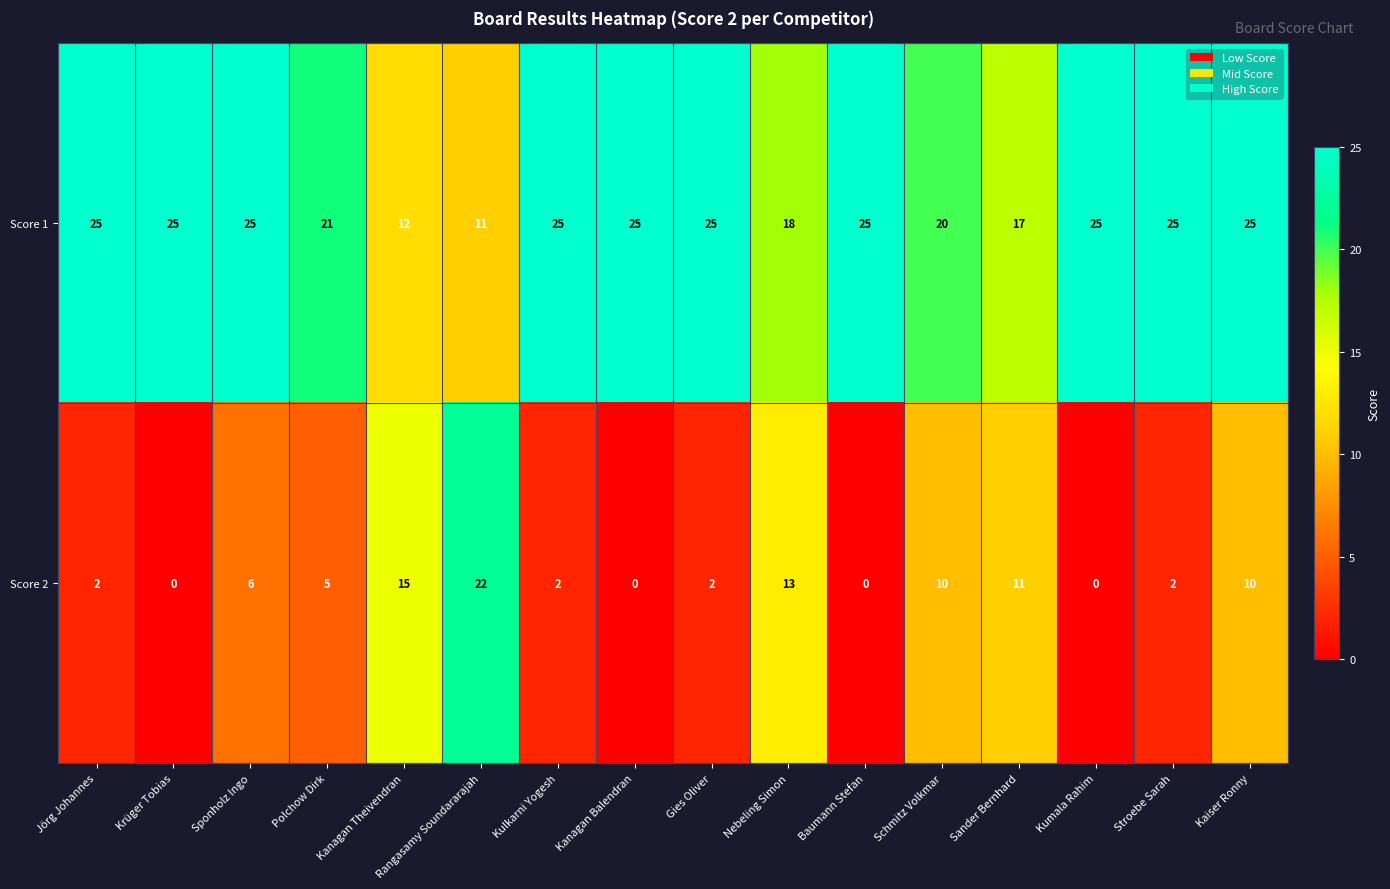

Rank the series at Schmitz Volkmar from highest to lowest value.

Score 1, Score 2